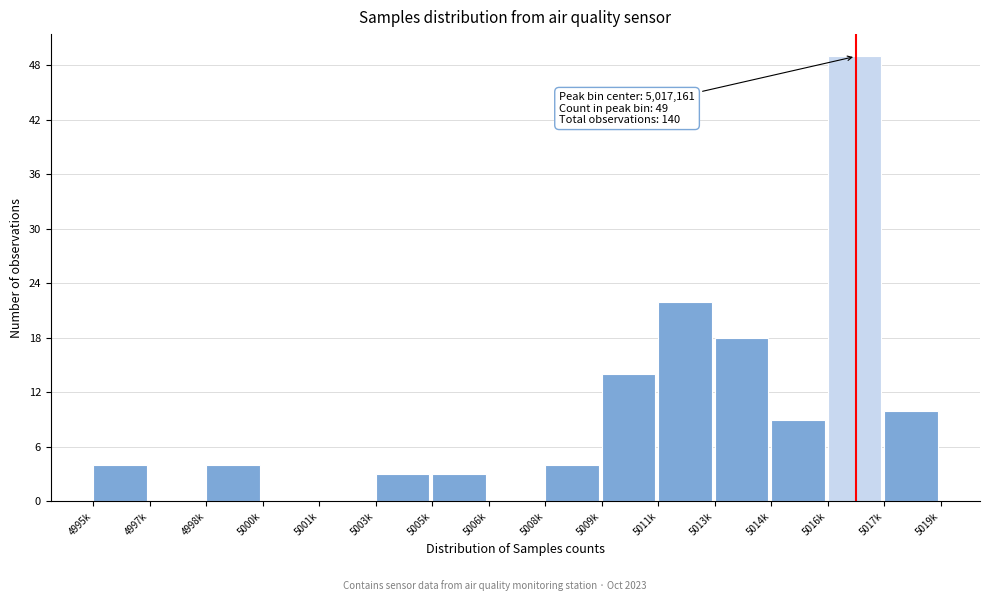

Reading left to right, list all the values displayed in this chart.

4995k=4	4997k=0	4998k=4	5000k=0	5001k=0	5003k=3	5005k=3	5006k=0	5008k=4	5009k=14	5011k=22	5013k=18	5014k=9	5016k=49	5017k=10